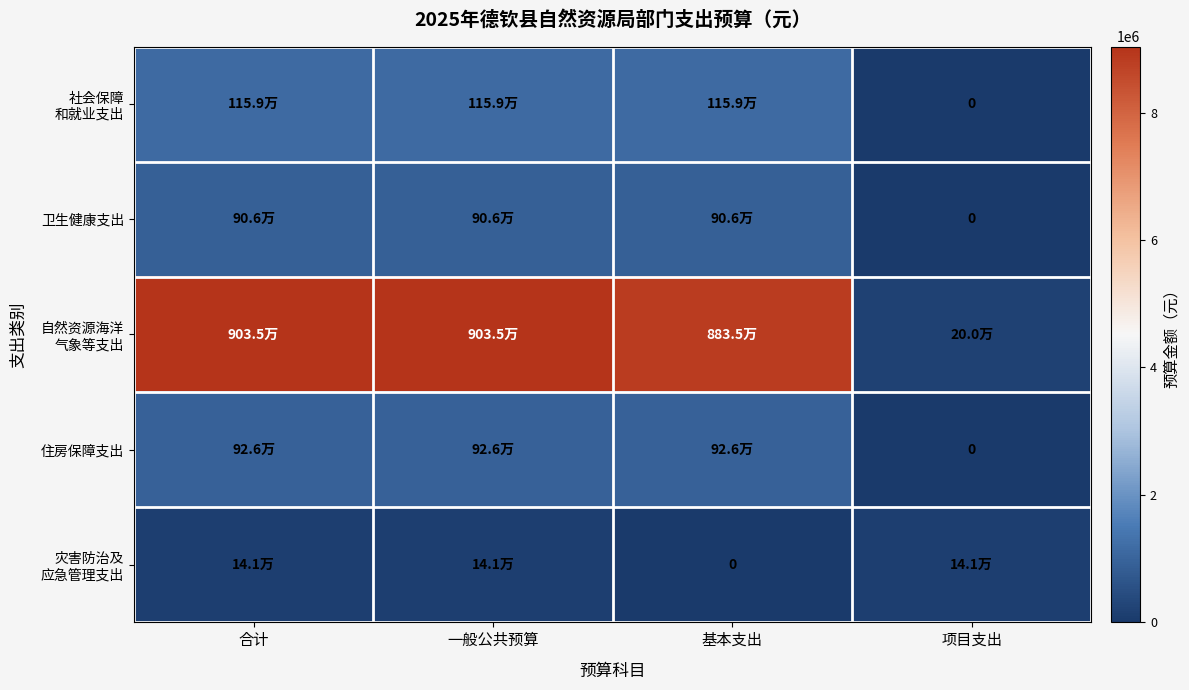

Which has a higher value, 合计 or 项目支出?

合计